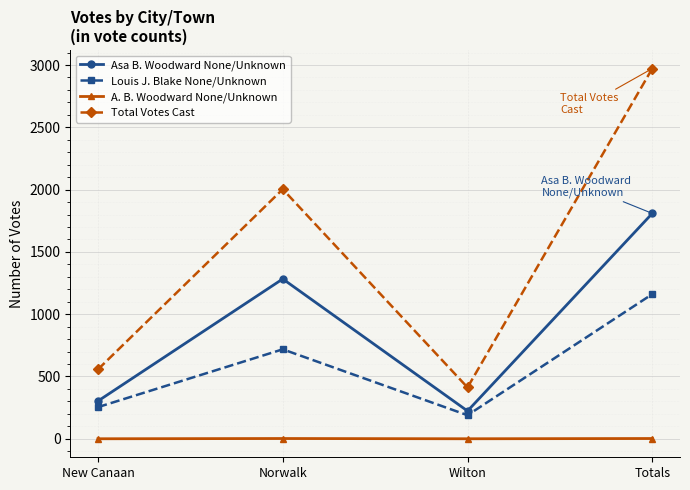

List the labels in order of Asa B. Woodward None/Unknown value, smallest first.

Wilton, New Canaan, Norwalk, Totals